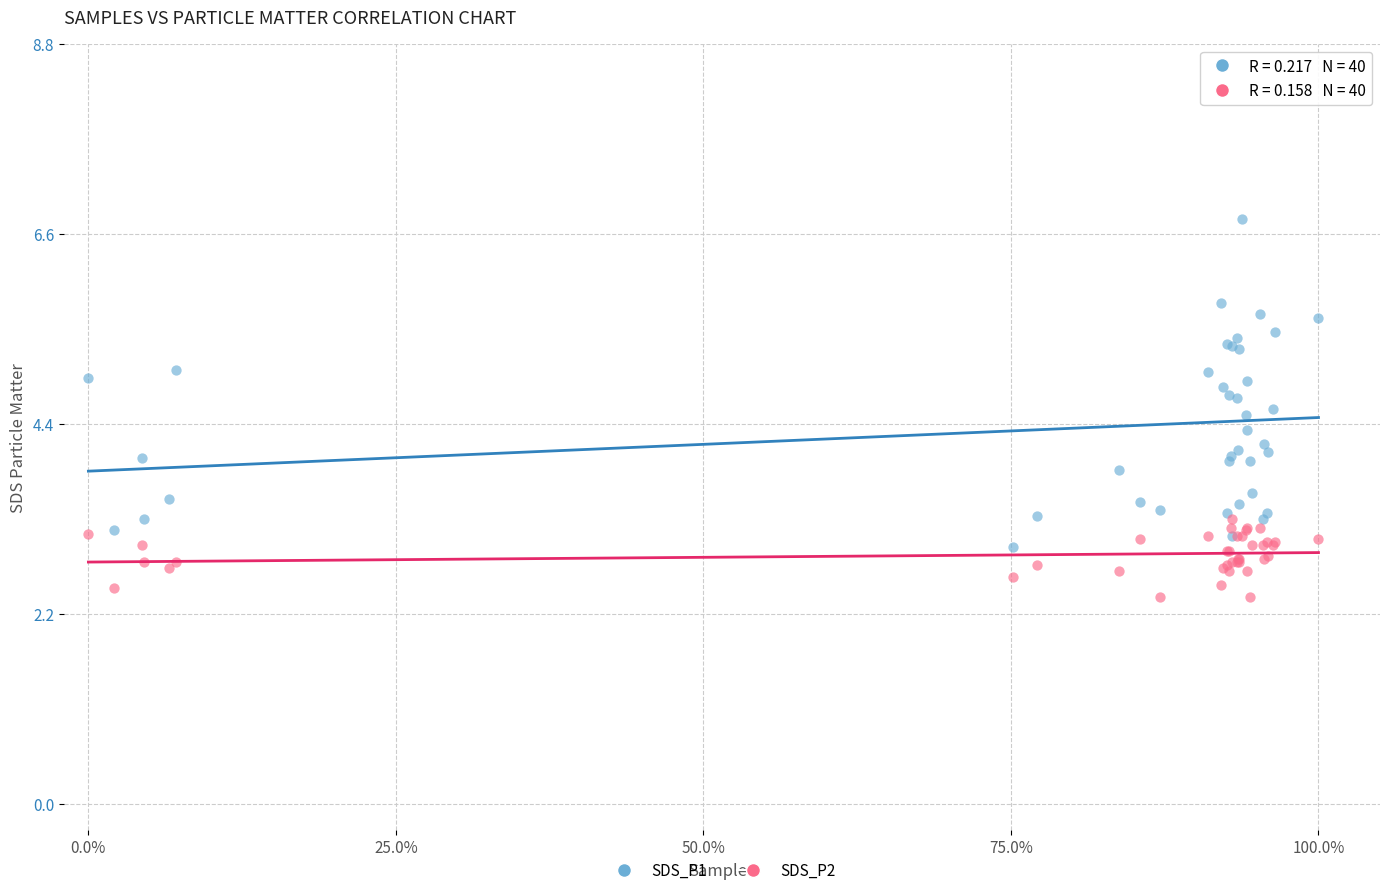

Which series contains the lowest Y value?

SDS_P2